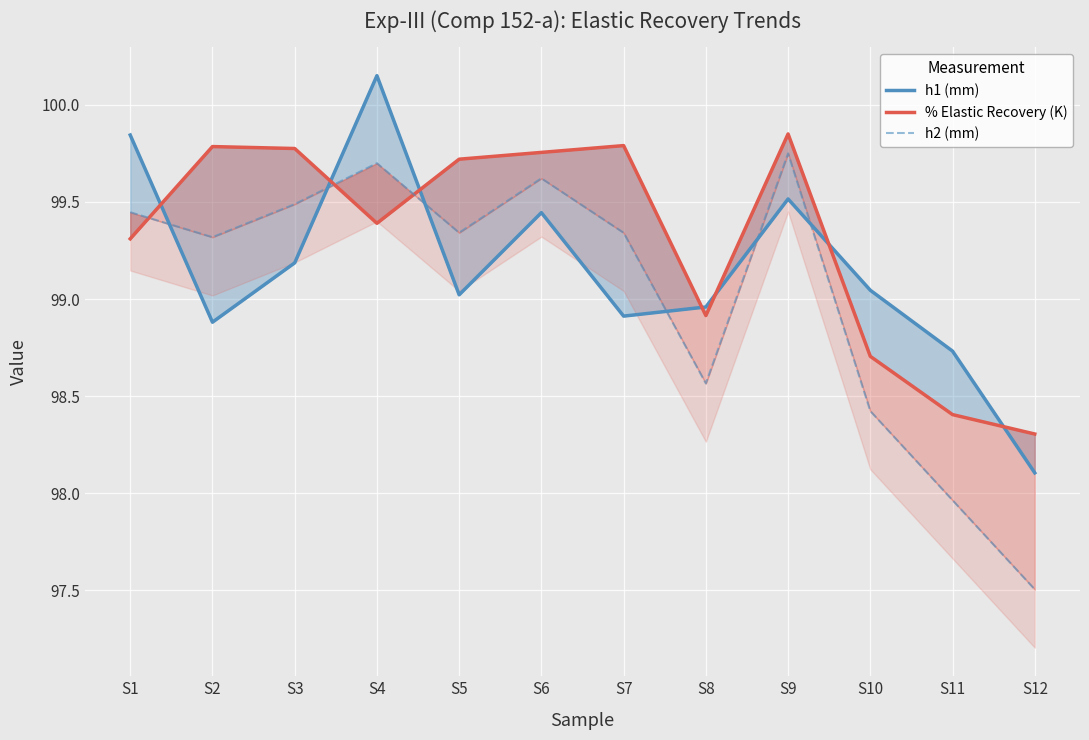

After their last crossing, which series has the higher values: h1 (mm) or % Elastic Recovery (K)?

% Elastic Recovery (K)